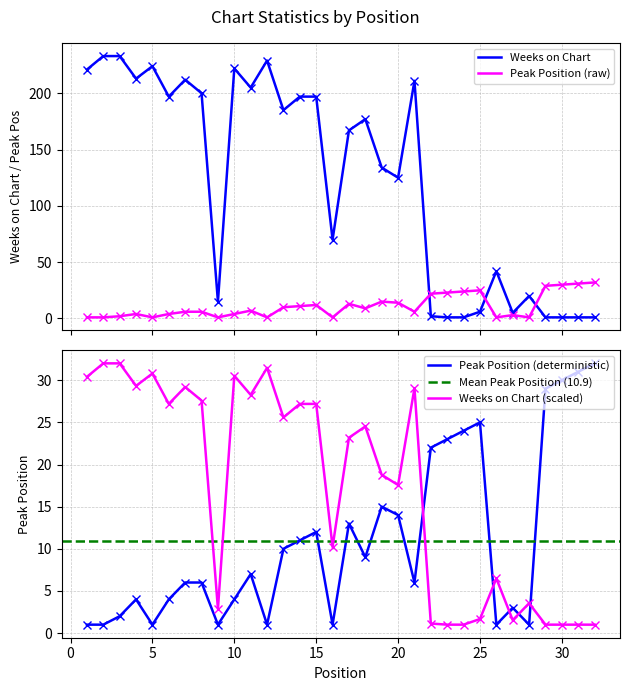

What is the difference between the second highest and second lowest values in the Peak Position series?

30